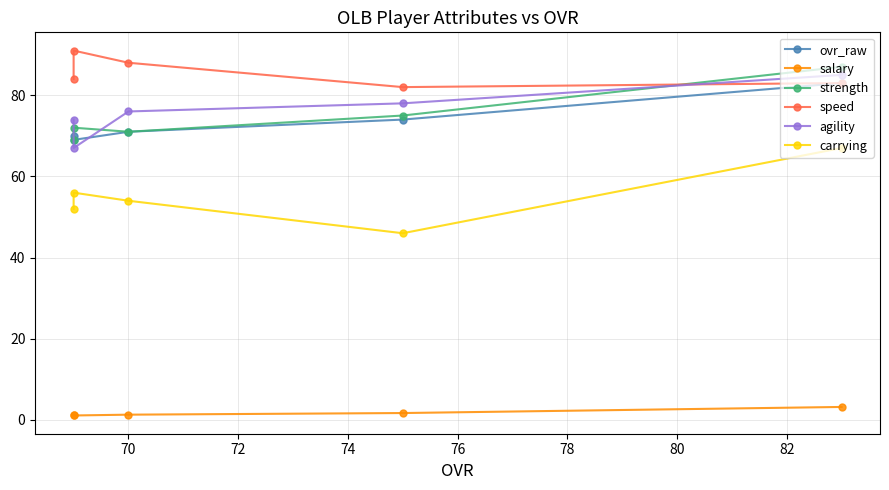

What is the minimum value for ovr_raw?

69.0